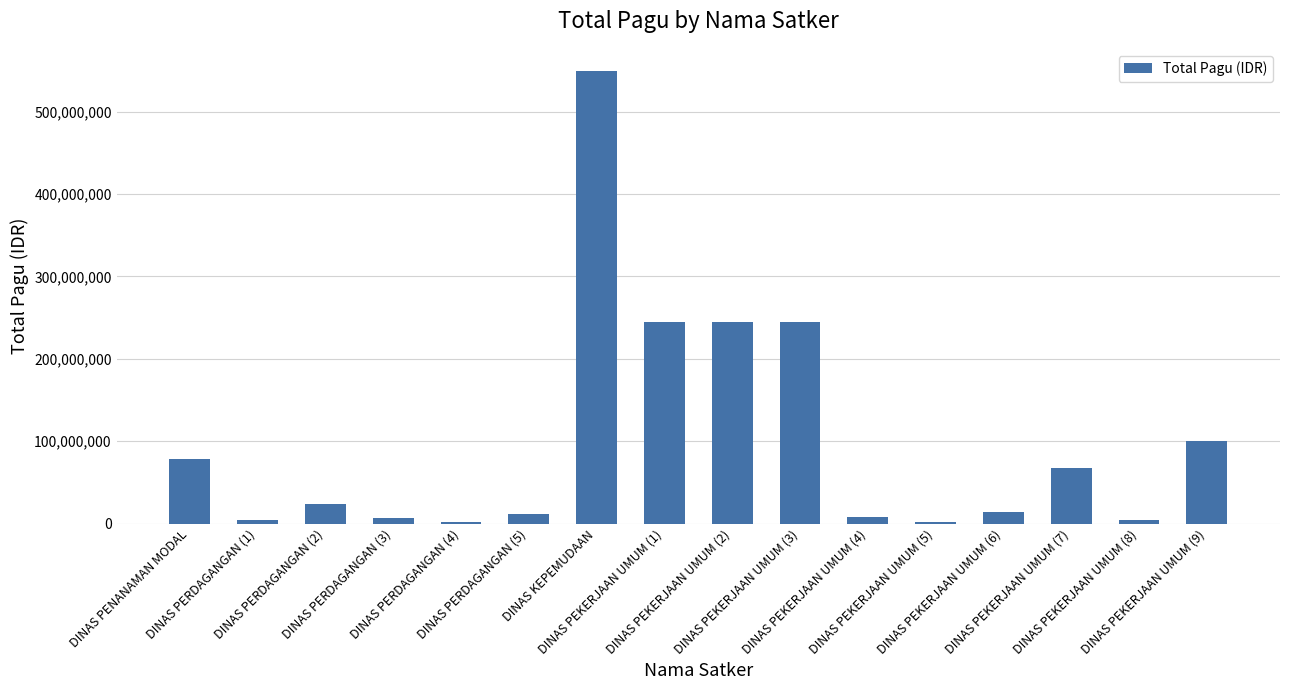

What is the maximum value shown in the chart?

549021613